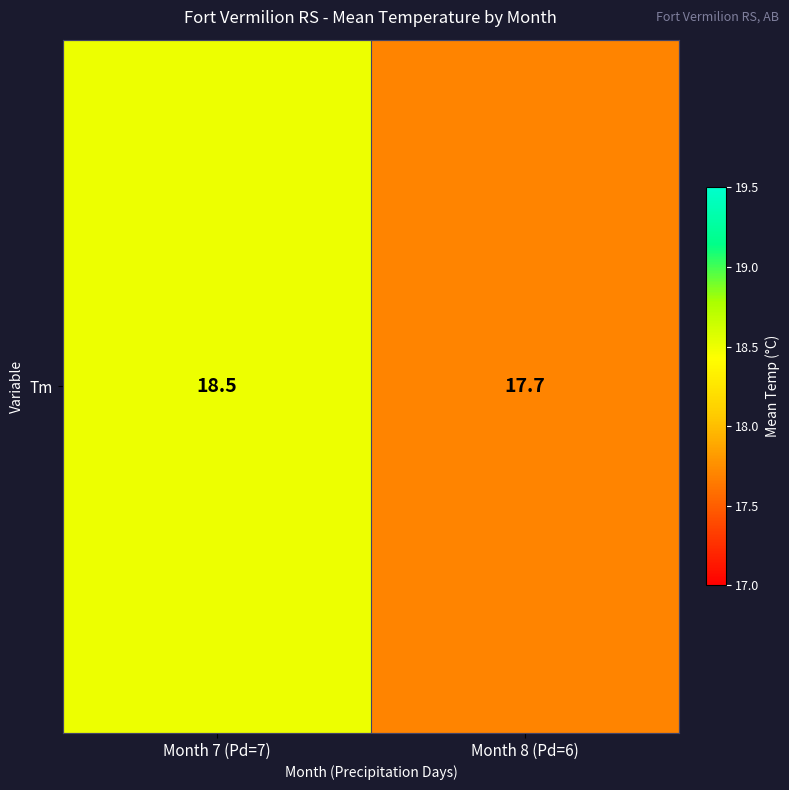

How many values are between 17 and 18?

1